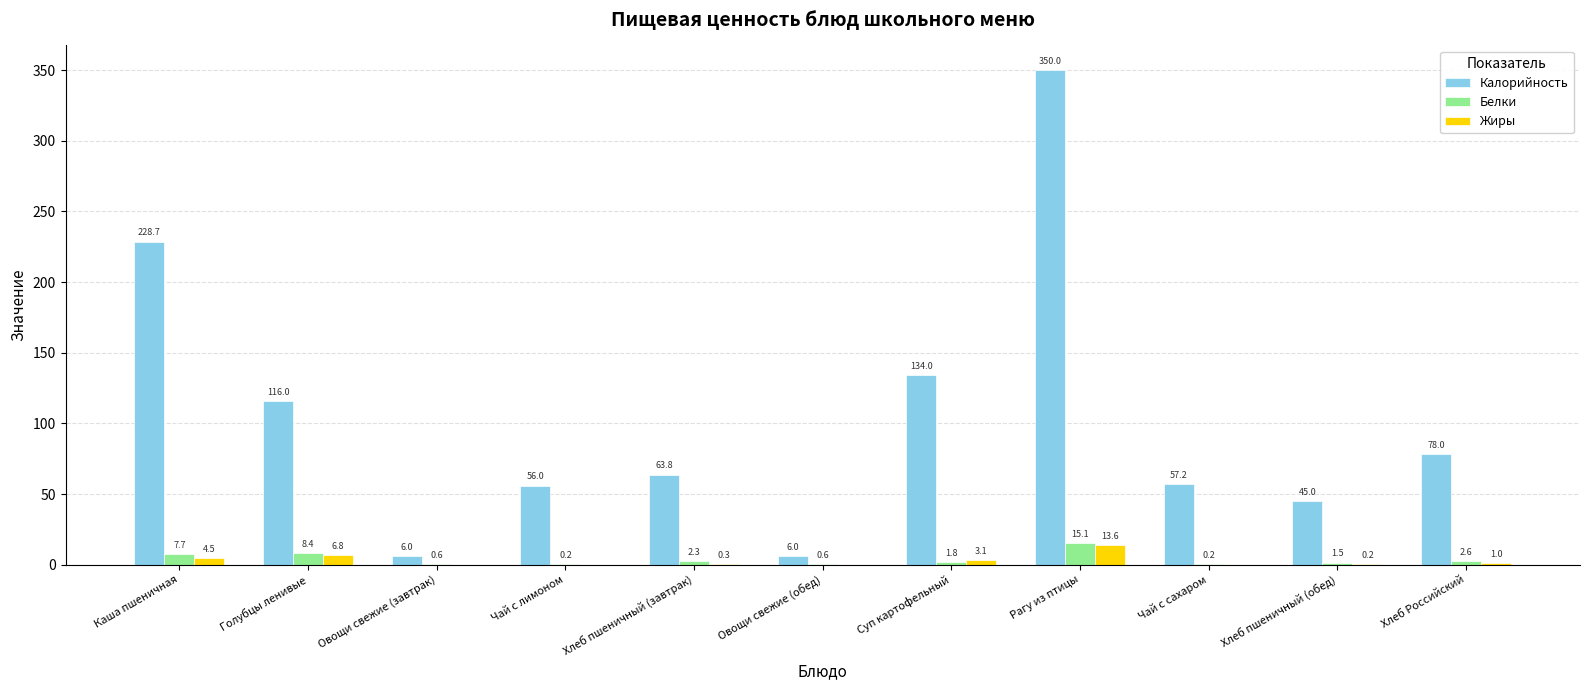

Reading right to left, extract all data points from this chart.

Калорийность: 78.0	45.0	57.2	350.0	134.0	6.0	63.8	56.0	6.0	116.0	228.7
Белки: 2.6	1.5	0.2	15.1	1.8	0.6	2.3	0.2	0.6	8.4	7.7
Жиры: 1.0	0.2	0.0	13.6	3.1	0.0	0.3	0.0	0.0	6.8	4.5